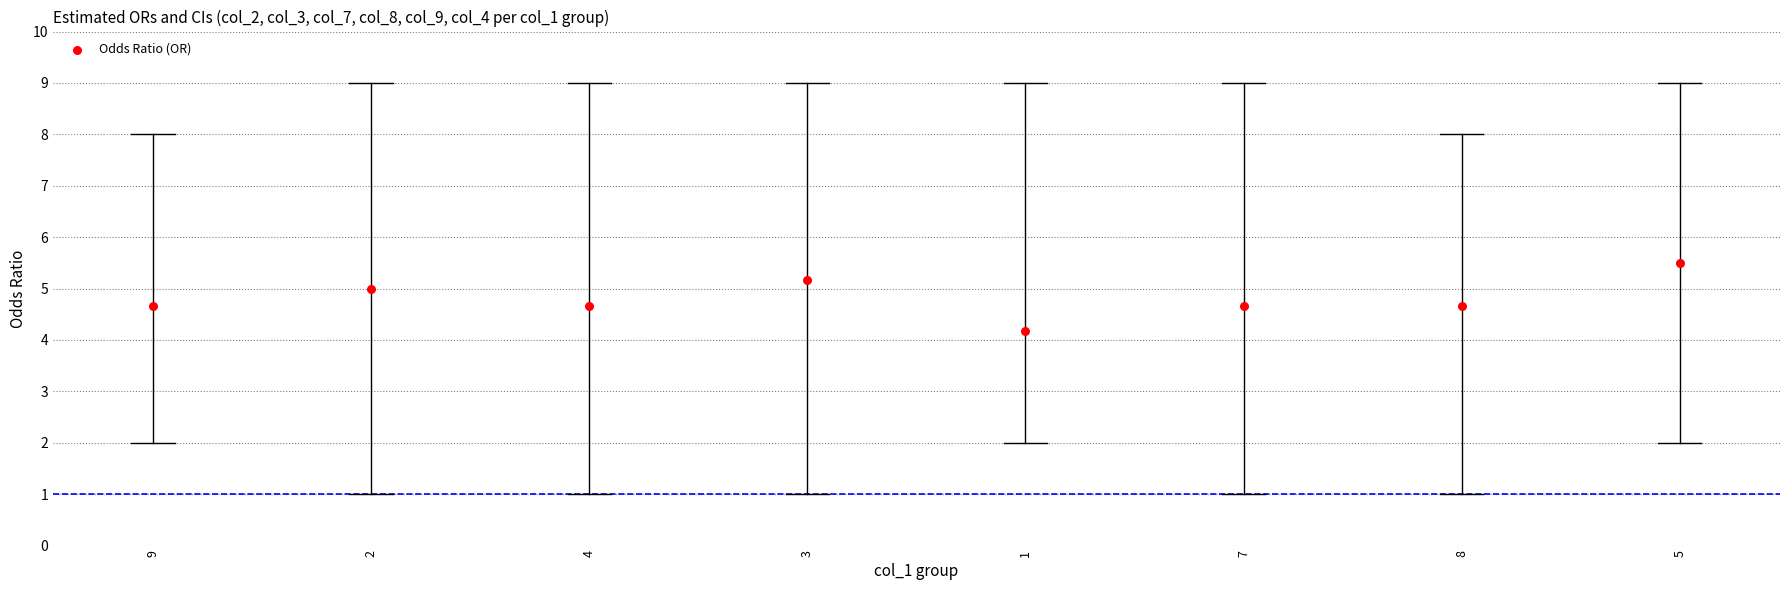

What Y value in the scatter plot is closest to 4?

4.2